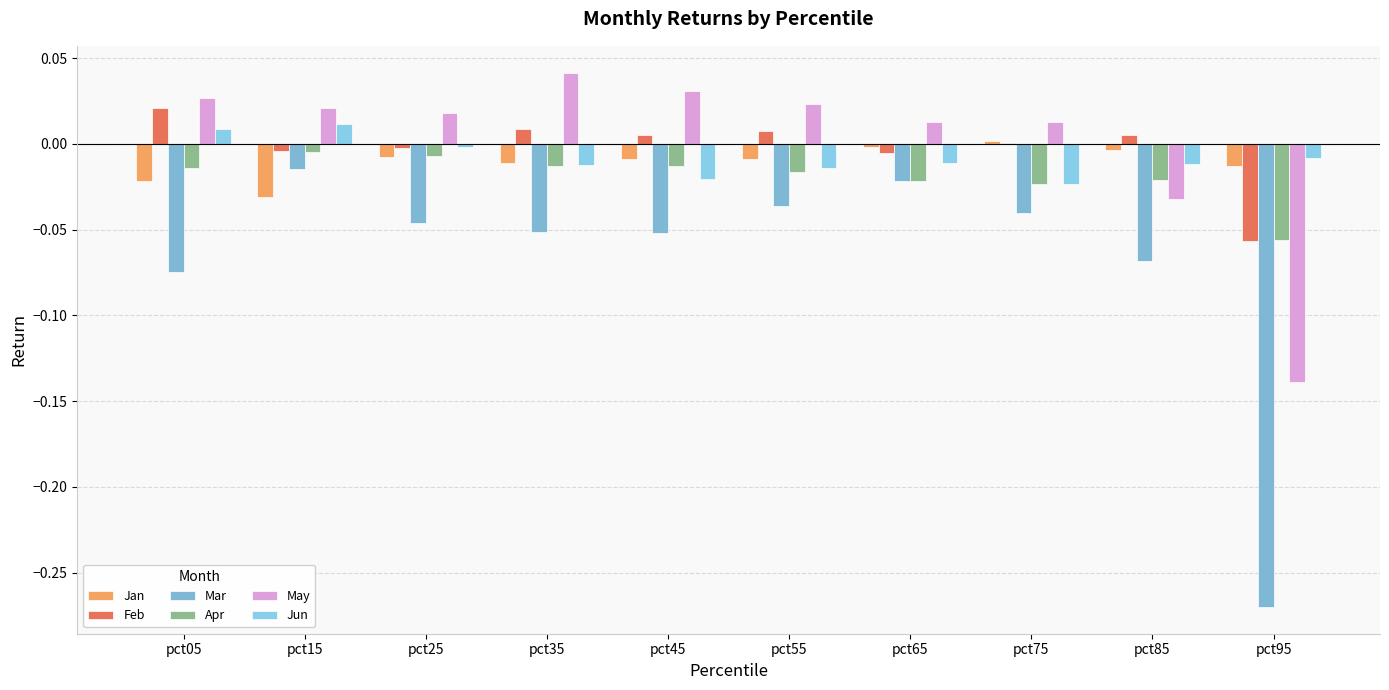

True or false: Jun has a value of 0.0 at pct05.

False